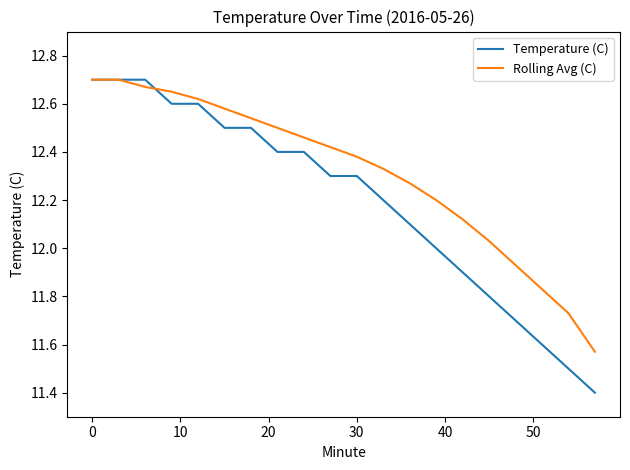

Which series has the largest total across all categories?

Rolling Avg (C)